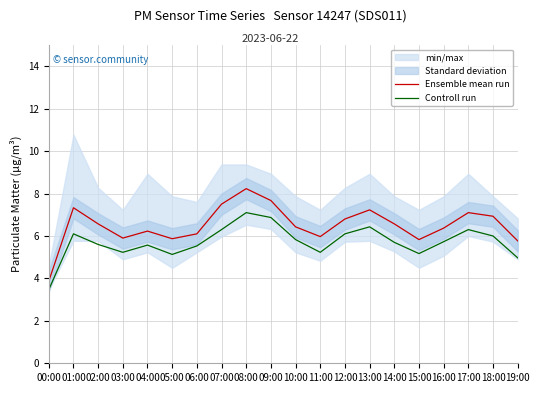

At which category does Controll run reach its first local valley?

03:00